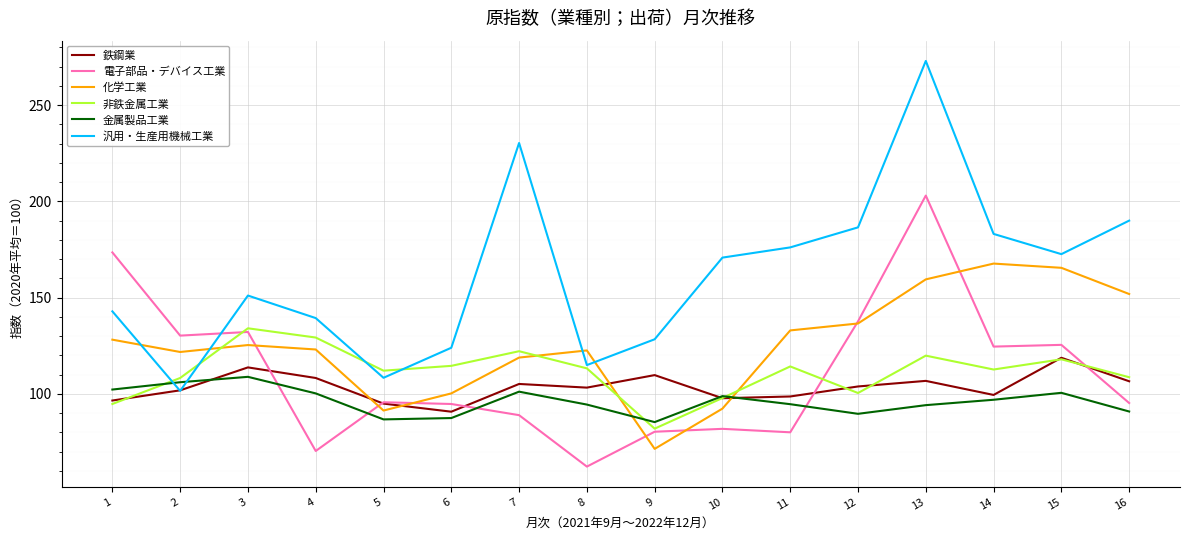

Where do 非鉄金属工業 and 化学工業 first cross each other?

2 and 3